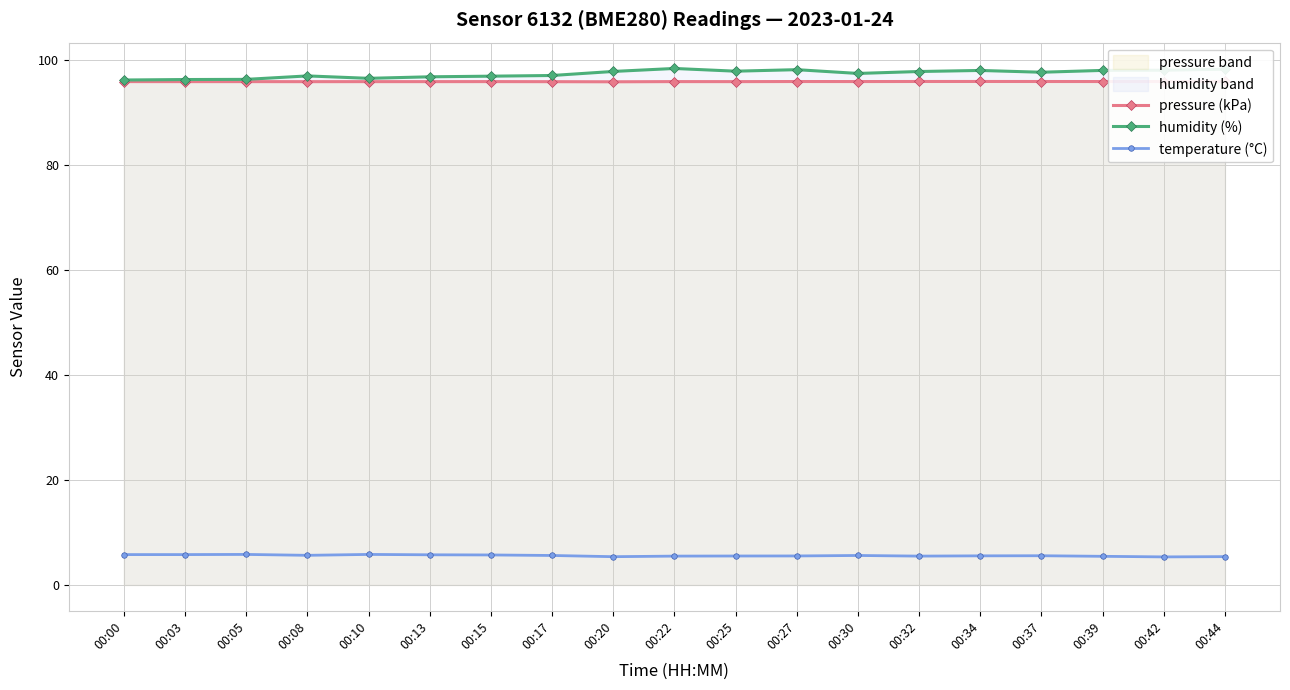

Is the value of temperature (°C) at 00:30 greater than the value of pressure (kPa) at 00:08?

No